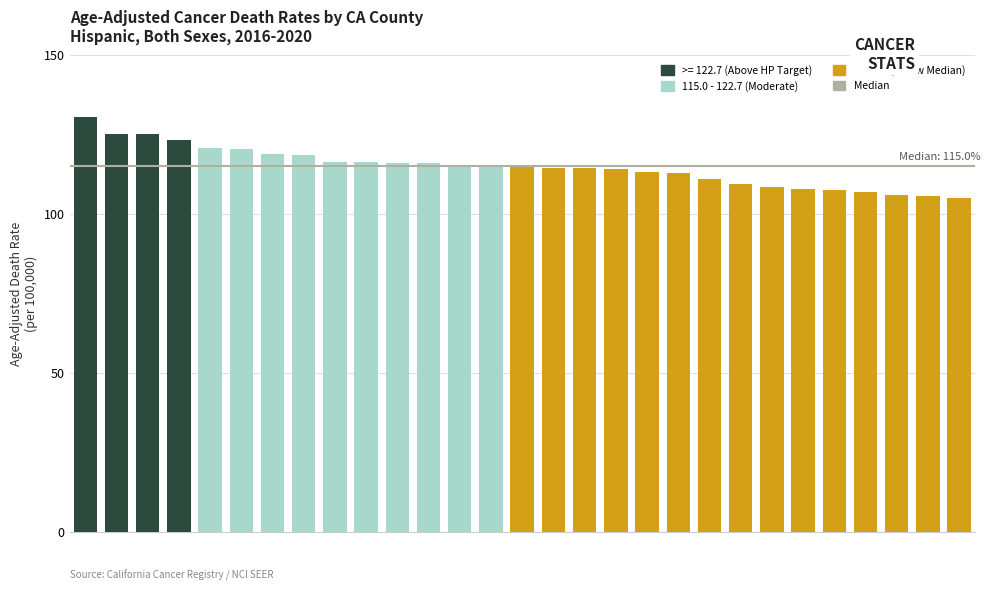

What is the smallest value displayed?

105.0